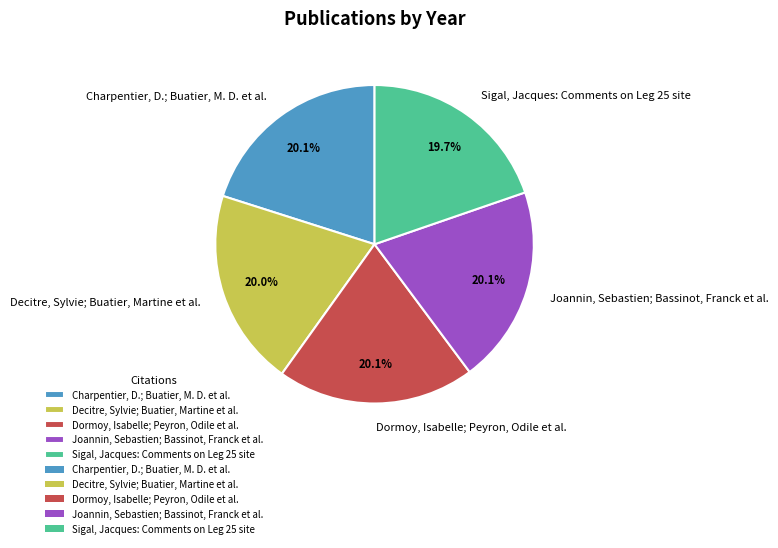

What is the ratio of the value at Dormoy, Isabelle; Peyron, Odile et al. to the value at Sigal, Jacques: Comments on Leg 25 site?

1.0